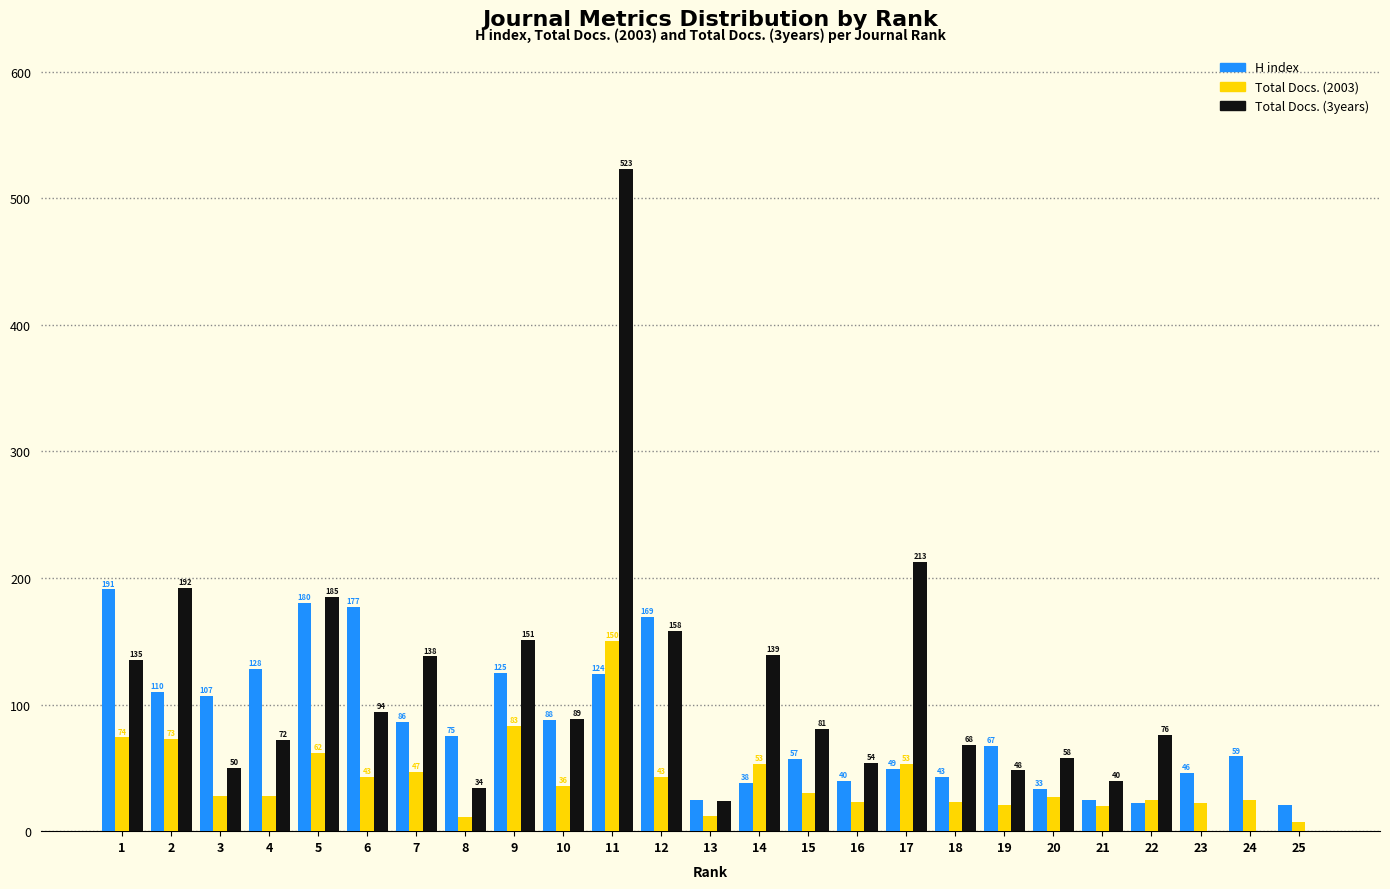

Reading left to right, what are all the values shown in this chart?

H index: 1=191	2=110	3=107	4=128	5=180	6=177	7=86	8=75	9=125	10=88	11=124	12=169	13=25	14=38	15=57	16=40	17=49	18=43	19=67	20=33	21=25	22=22	23=46	24=59	25=21
Total Docs. (2003): 1=74	2=73	3=28	4=28	5=62	6=43	7=47	8=11	9=83	10=36	11=150	12=43	13=12	14=53	15=30	16=23	17=53	18=23	19=21	20=27	21=20	22=25	23=22	24=25	25=7
Total Docs. (3years): 1=135	2=192	3=50	4=72	5=185	6=94	7=138	8=34	9=151	10=89	11=523	12=158	13=24	14=139	15=81	16=54	17=213	18=68	19=48	20=58	21=40	22=76	23=0	24=0	25=0